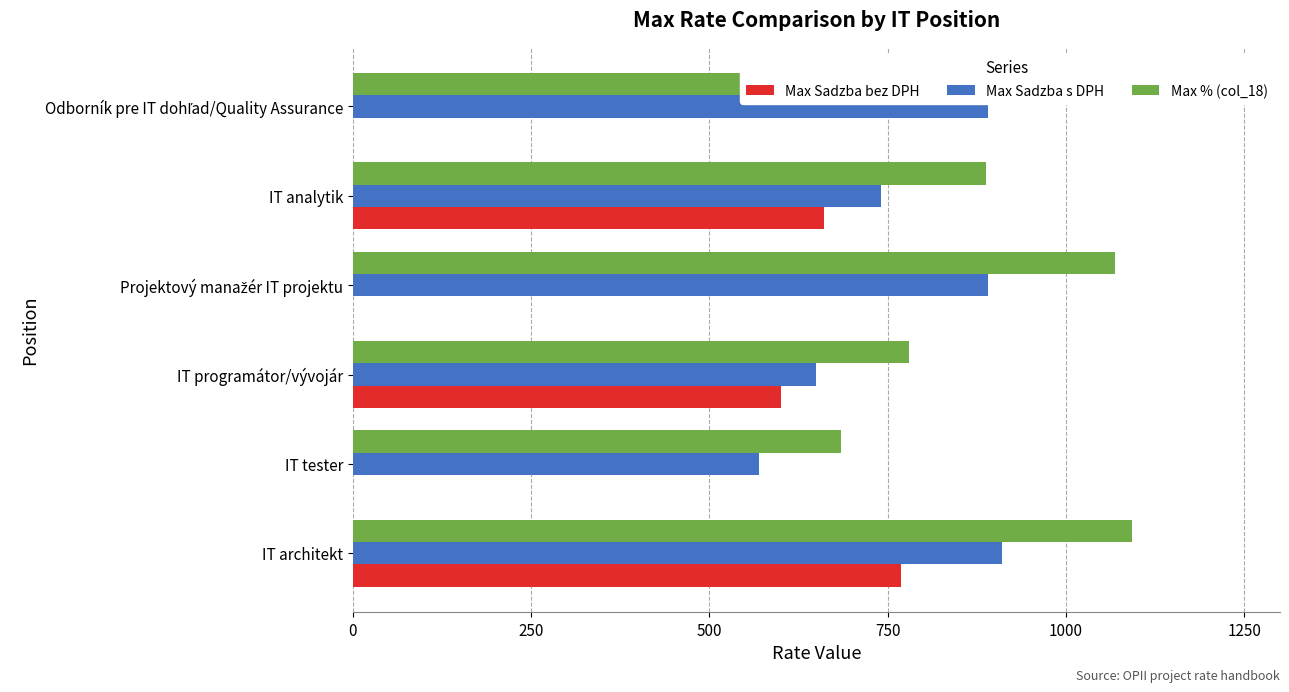

True or false: Max % (col_18) has a value of 1210 at IT tester.

False